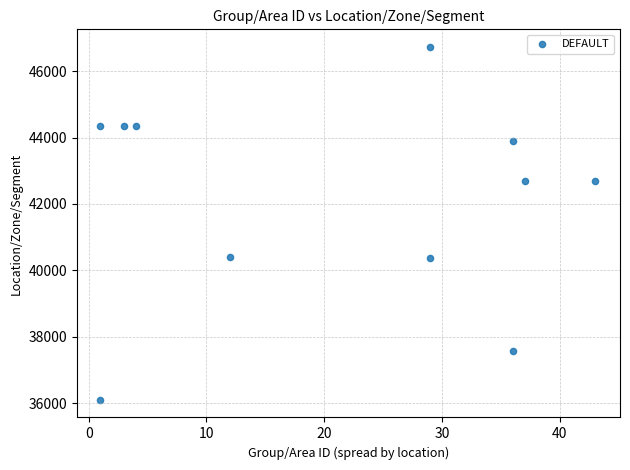

What is the range of X values (max minus min)?

42